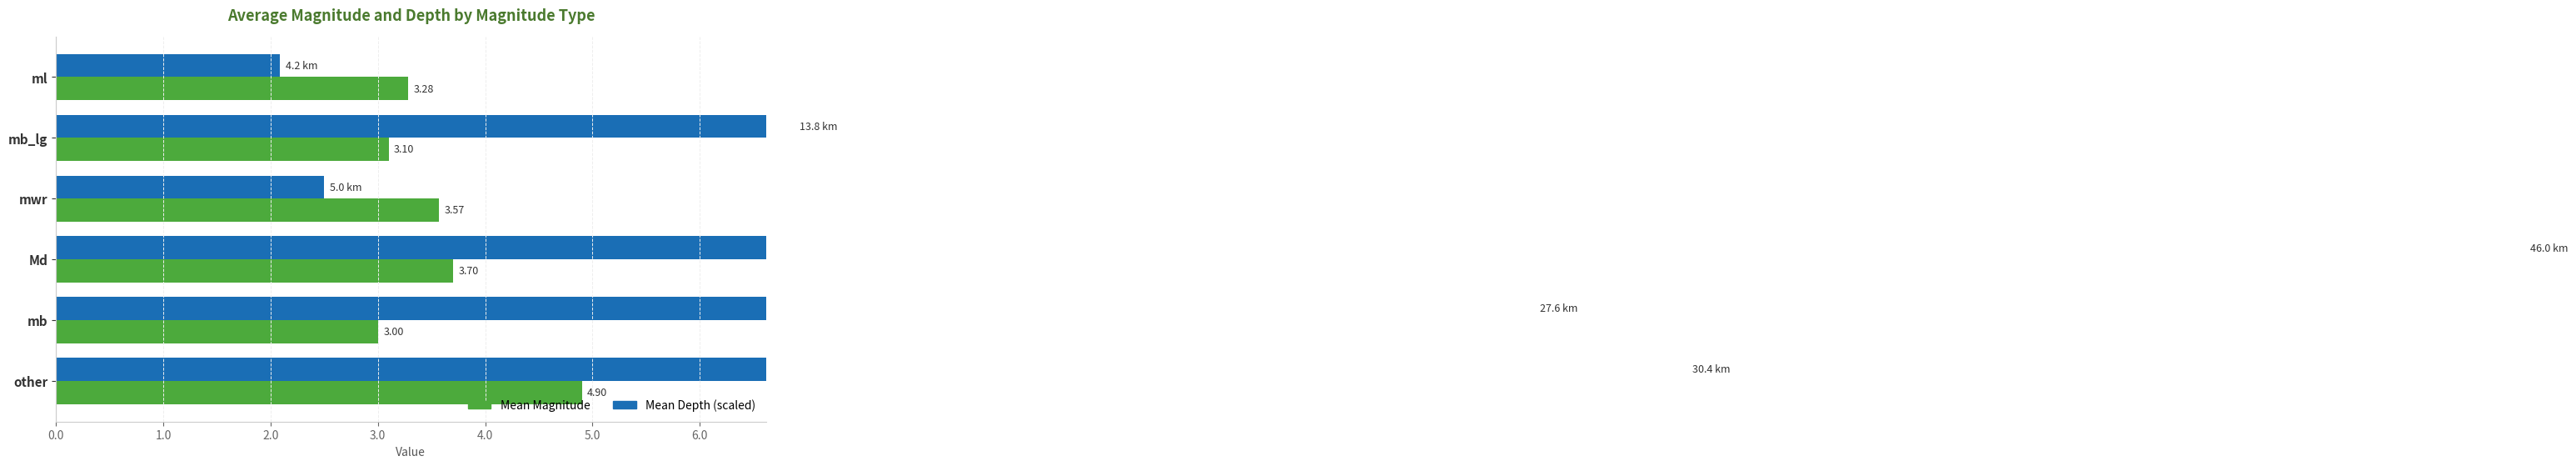

Between ml and mb, which series saw the biggest shift?

Mean Depth (scaled ×0.5 km→units)